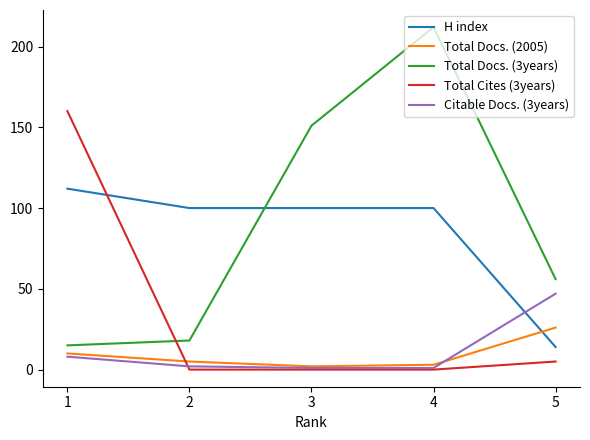

Which series has the largest range (max minus min)?

Total Docs. (3years)